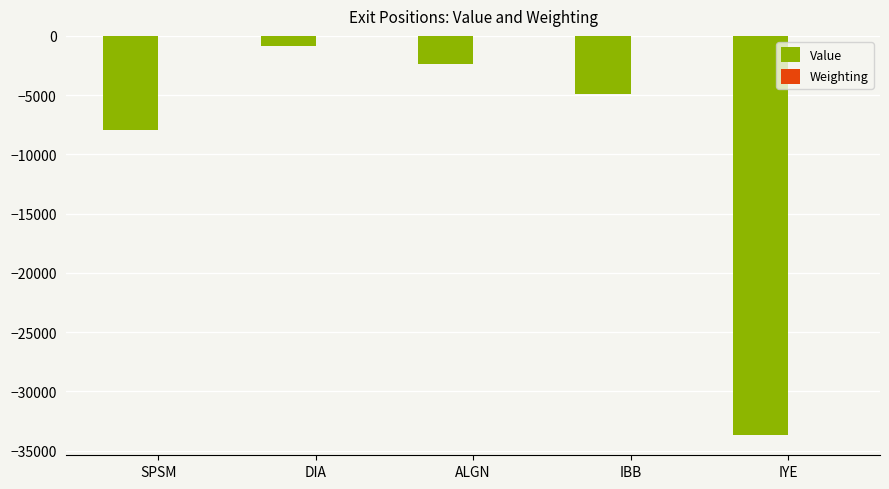

How many categories are shown in the chart?

5